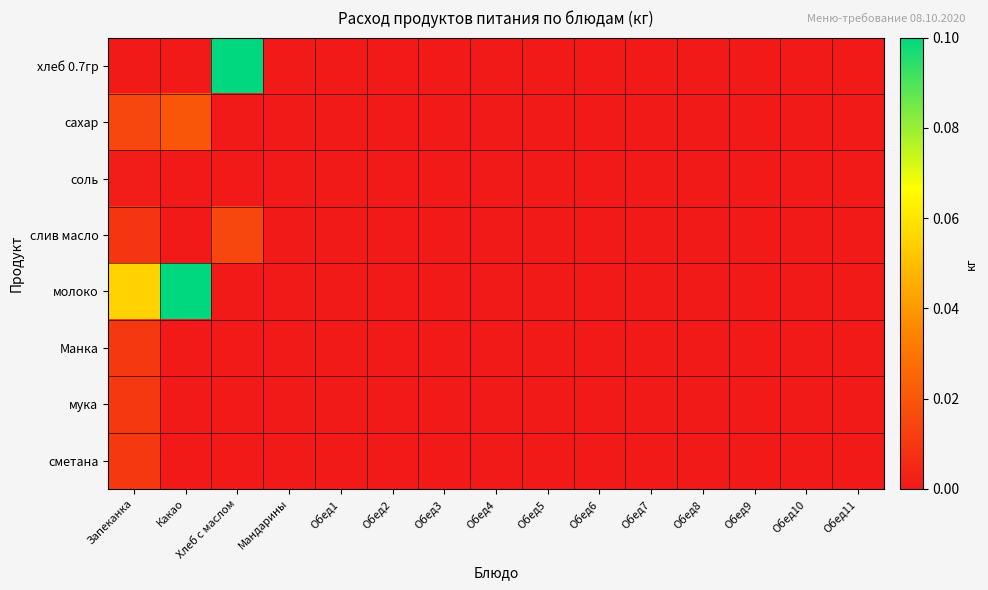

Rank the series at Обед2 from highest to lowest value.

хлеб 0.7гр, сахар, соль, слив масло, молоко, Манка, мука, сметана